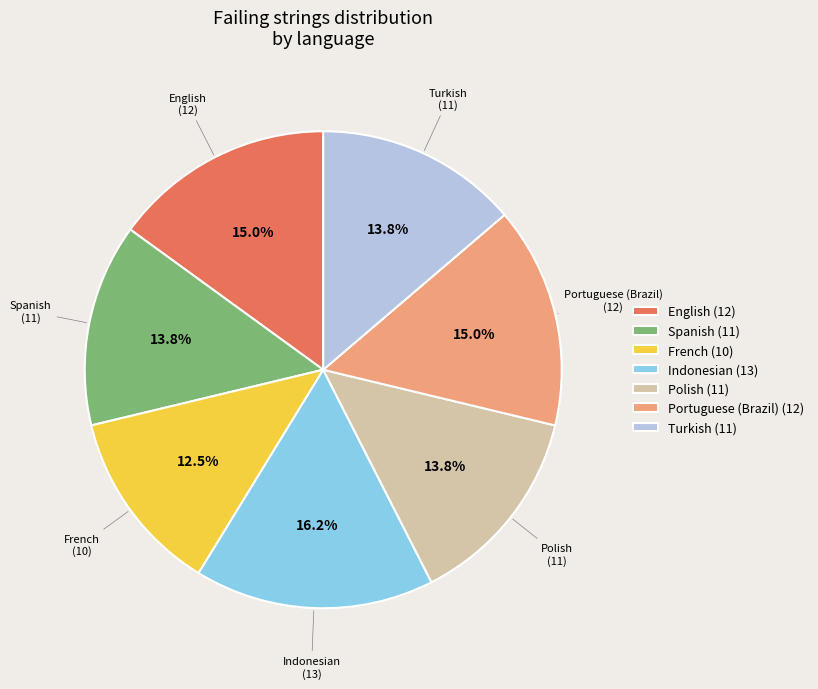

Does French (10) account for over 50% of the chart?

No